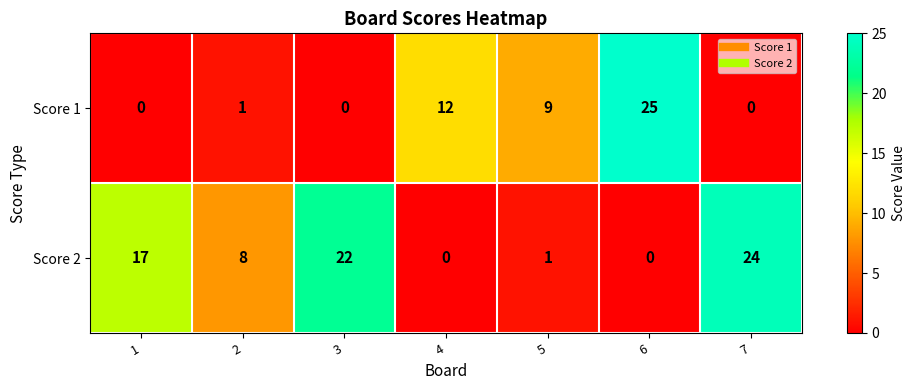

Reading right to left, what are all the values shown in this chart?

Score 1: 7=0	6=25	5=9	4=12	3=0	2=1	1=0
Score 2: 7=24	6=0	5=1	4=0	3=22	2=8	1=17